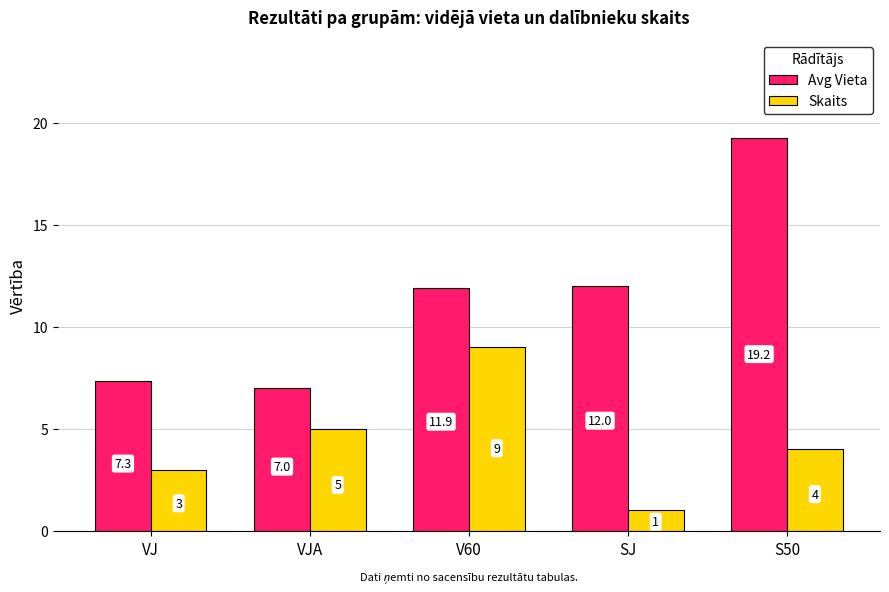

What is the smallest value displayed?

1.0